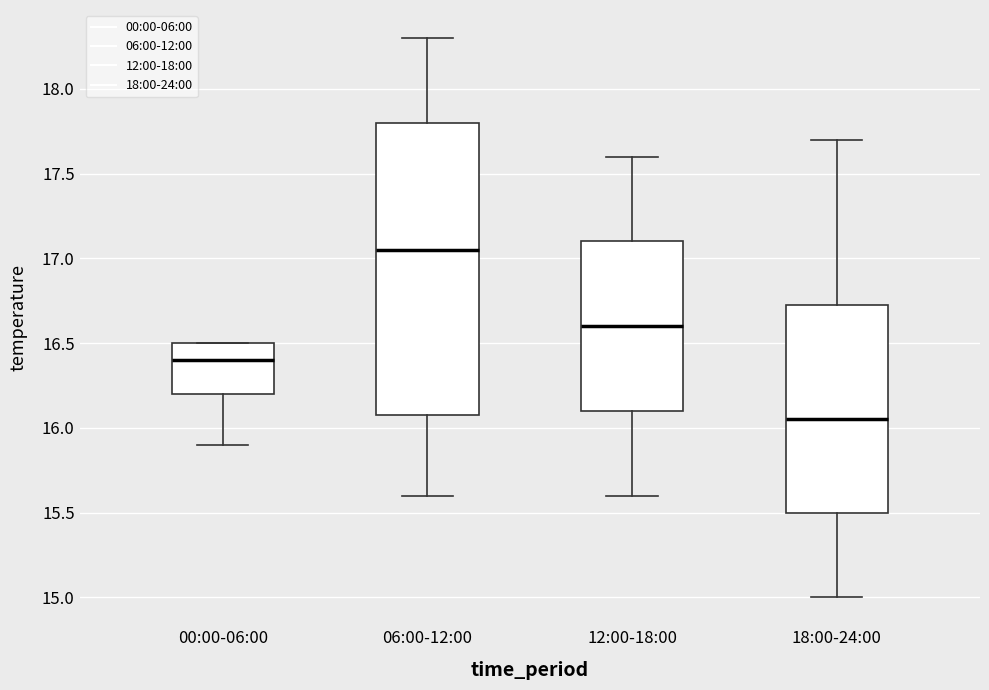

Reading left to right, read every box against the y-axis: the position of its median line, the range the box covers, and the ends of its whiskers. The values are not printed on the chart, so give them approximately, as read against the axis.

00:00-06:00: median 16.40, box 16.20 to 16.50, whiskers 15.90 to 16.50
06:00-12:00: median 17.05, box 16.10 to 17.80, whiskers 15.60 to 18.30
12:00-18:00: median 16.60, box 16.10 to 17.10, whiskers 15.60 to 17.60
18:00-24:00: median 16.05, box 15.50 to 16.75, whiskers 15.00 to 17.70